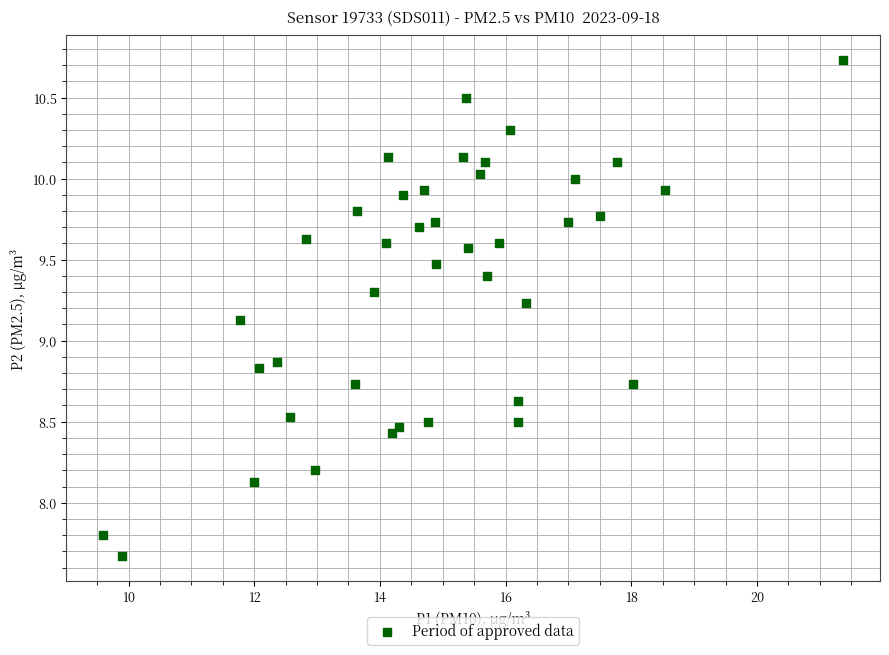

What is the range of Y values (max minus min)?

3.1